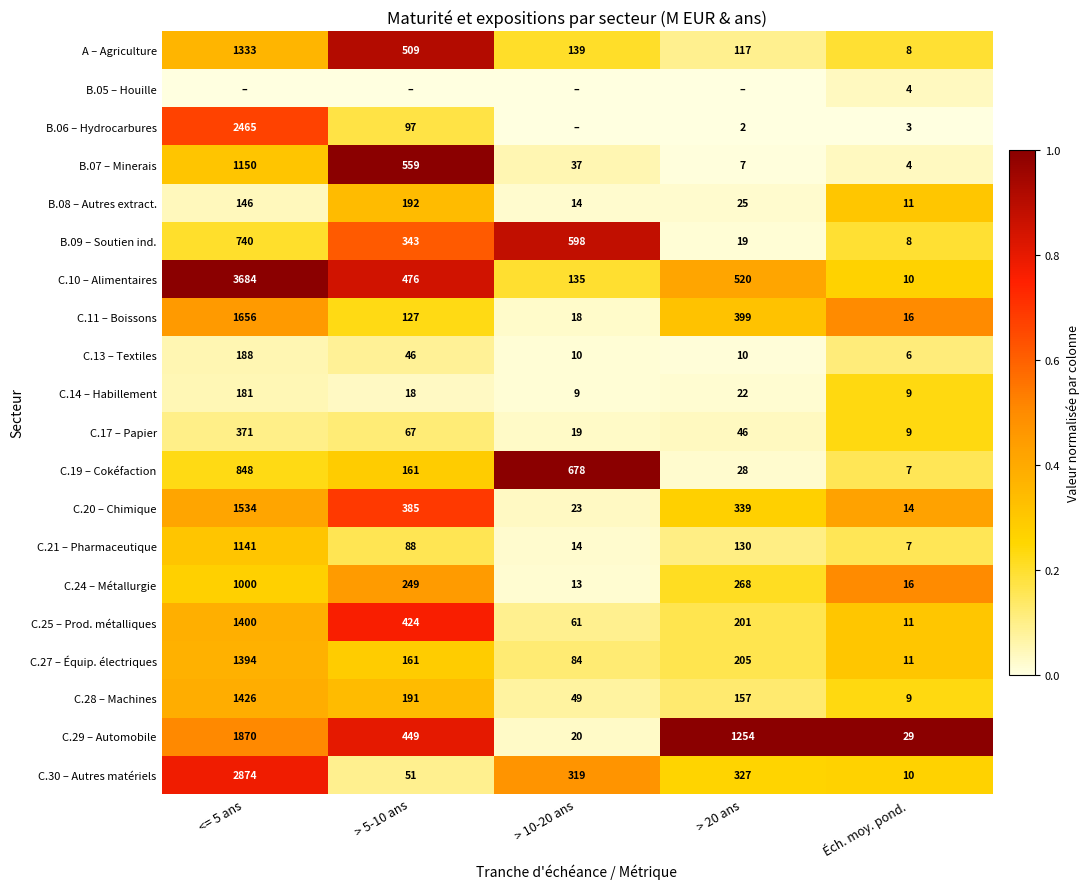

What is the sum of all C.27 – Équip. électriques values?

1855